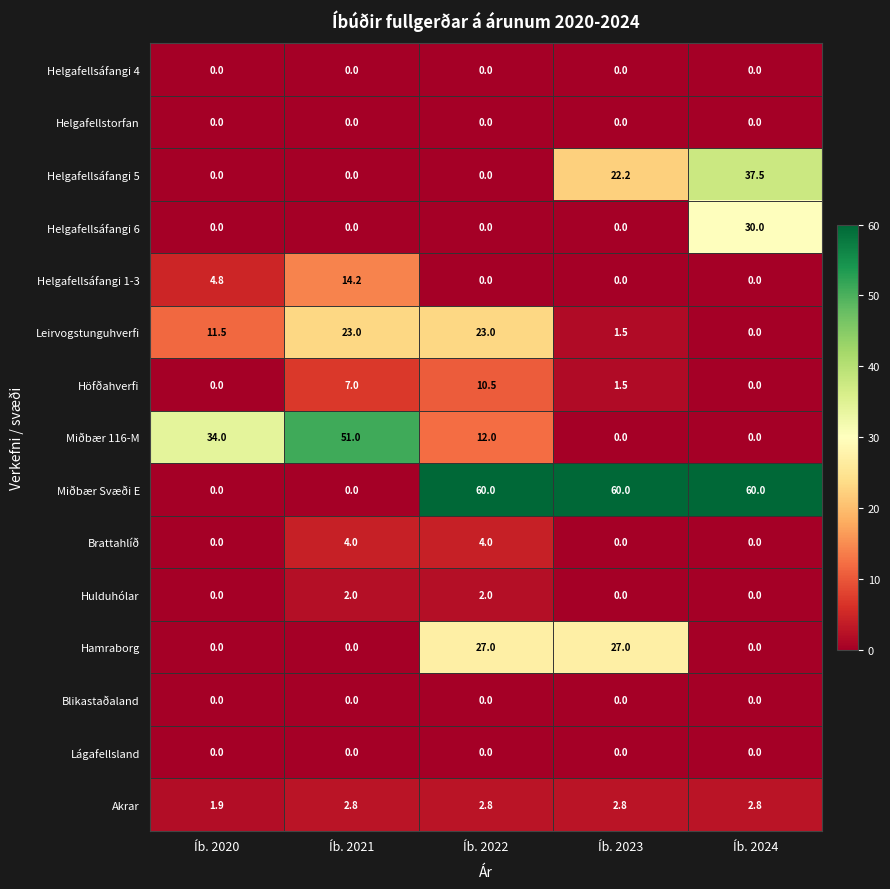

The Hamraborg series shows 27.0 at Íb. 2023. True or false?

True